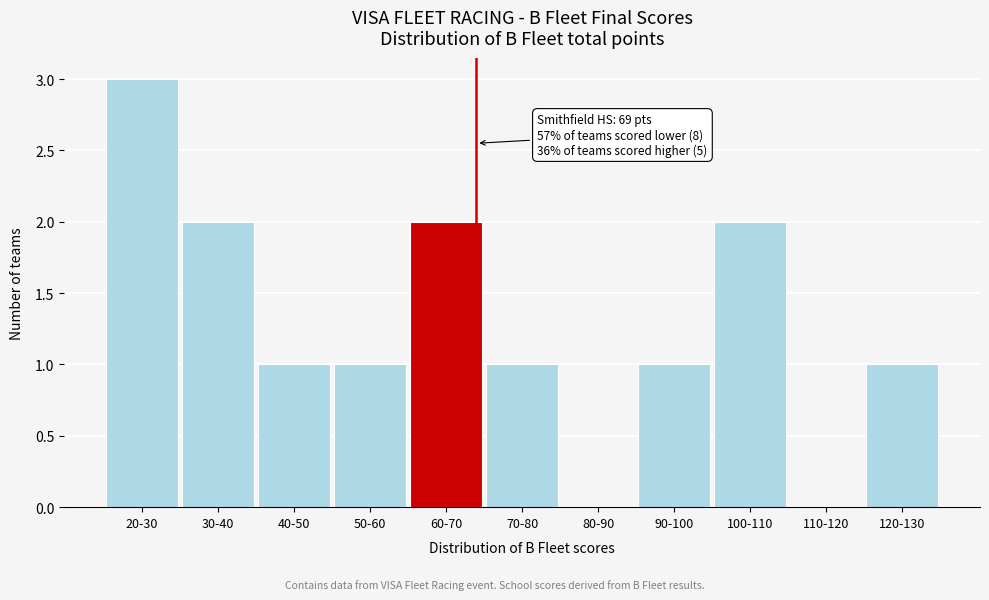

Reading left to right, list all the values displayed in this chart.

20-30=3	30-40=2	40-50=1	50-60=1	60-70=2	70-80=1	80-90=0	90-100=1	100-110=2	110-120=0	120-130=1